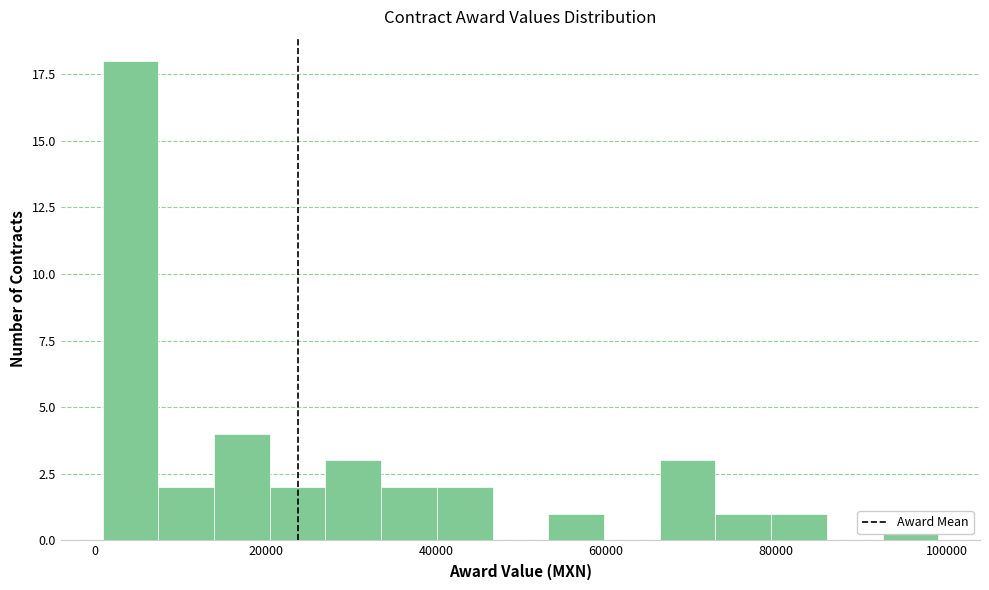

Around what value on the x-axis is the tallest bar? Give the approximate position of its centre, as read against the axis.

4000